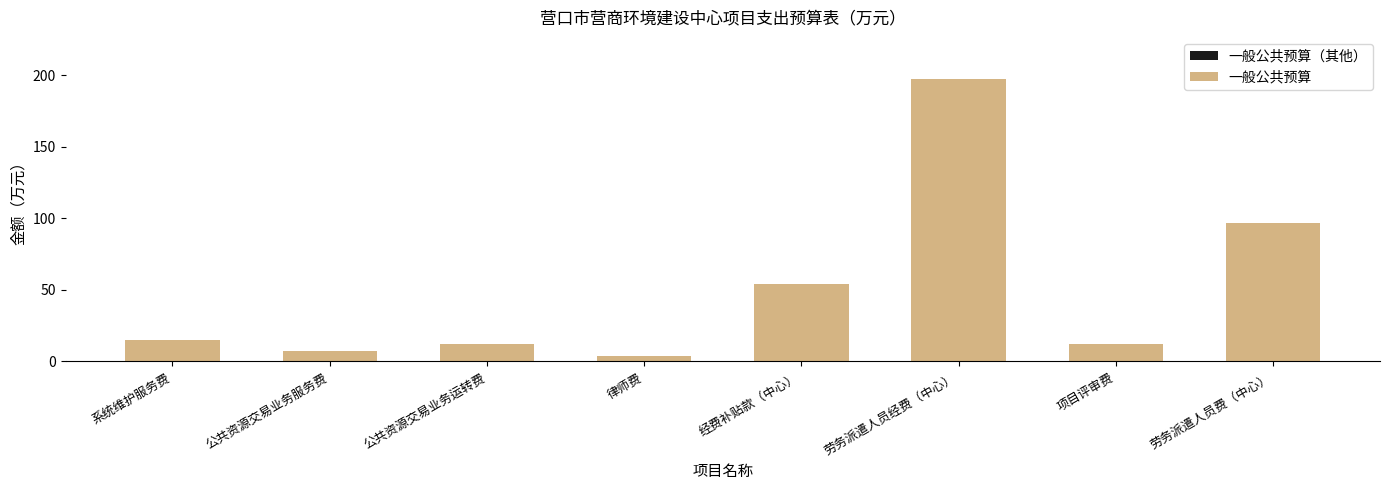

What is the sum of the values at 经费补贴款（中心） and 系统维护服务费?

68.8